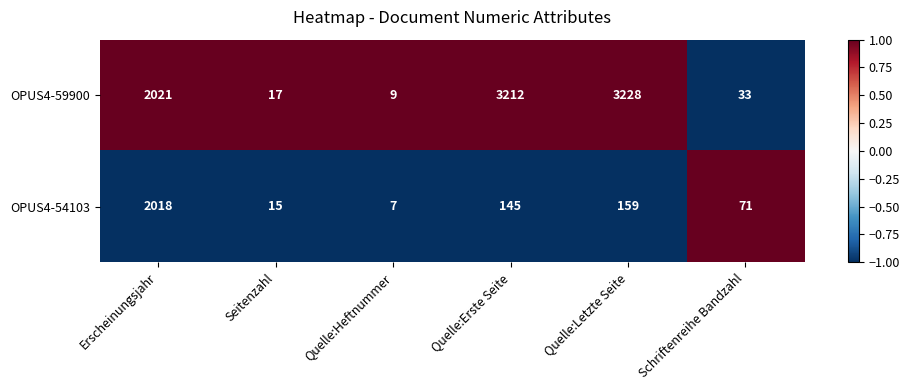

List the series in order of their peak value, lowest first.

OPUS4-54103, OPUS4-59900